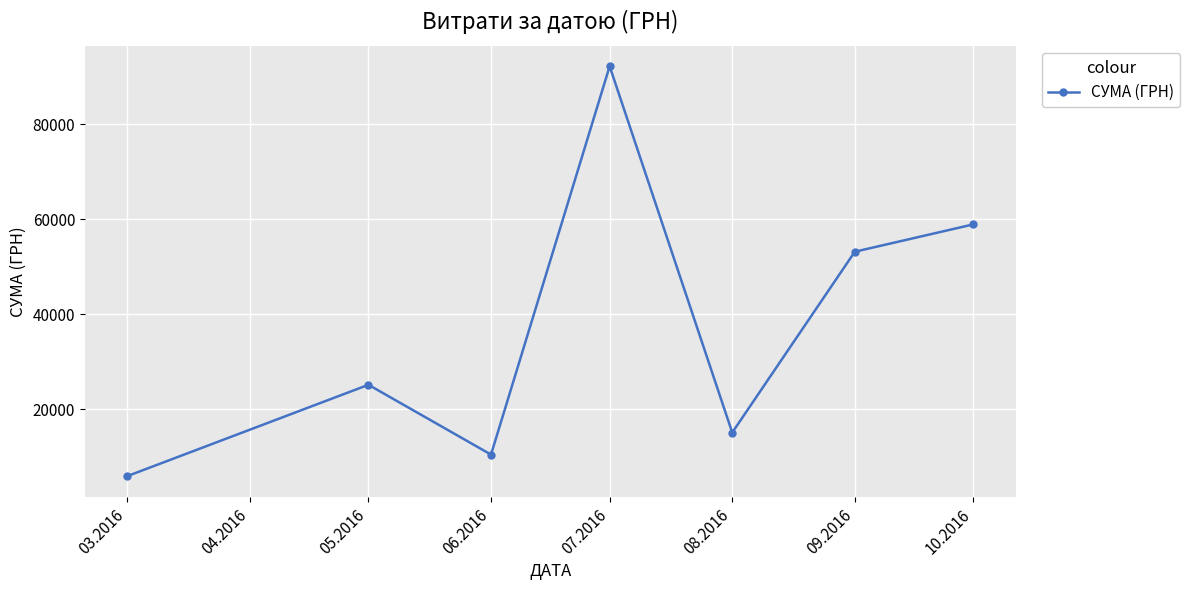

Where is the first local maximum?

05.2016